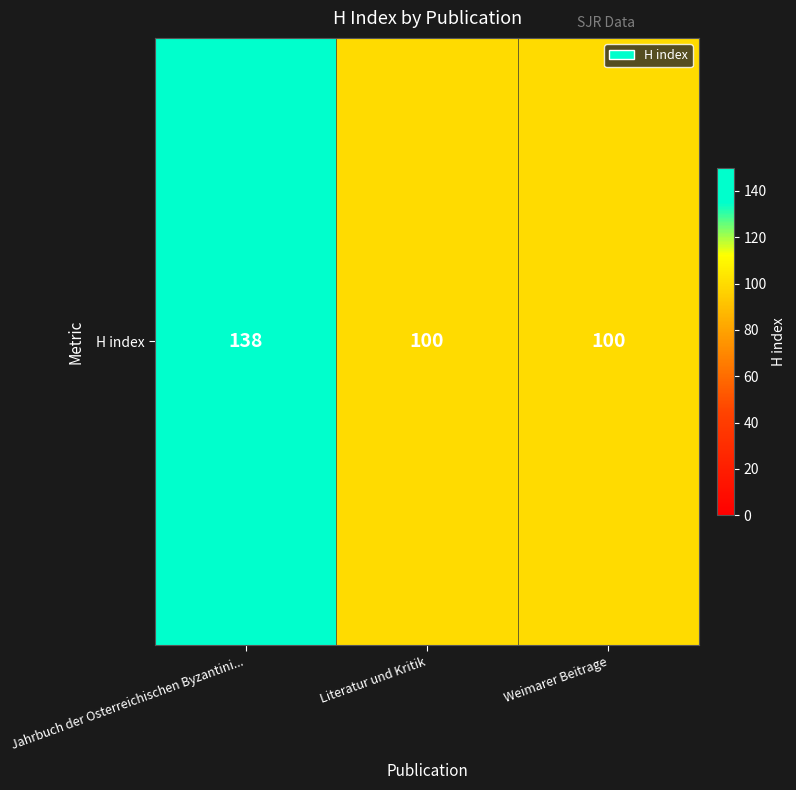

Reading left to right, list all the values displayed in this chart.

Jahrbuch der Osterreichischen Byzantini...=138	Literatur und Kritik=100	Weimarer Beitrage=100